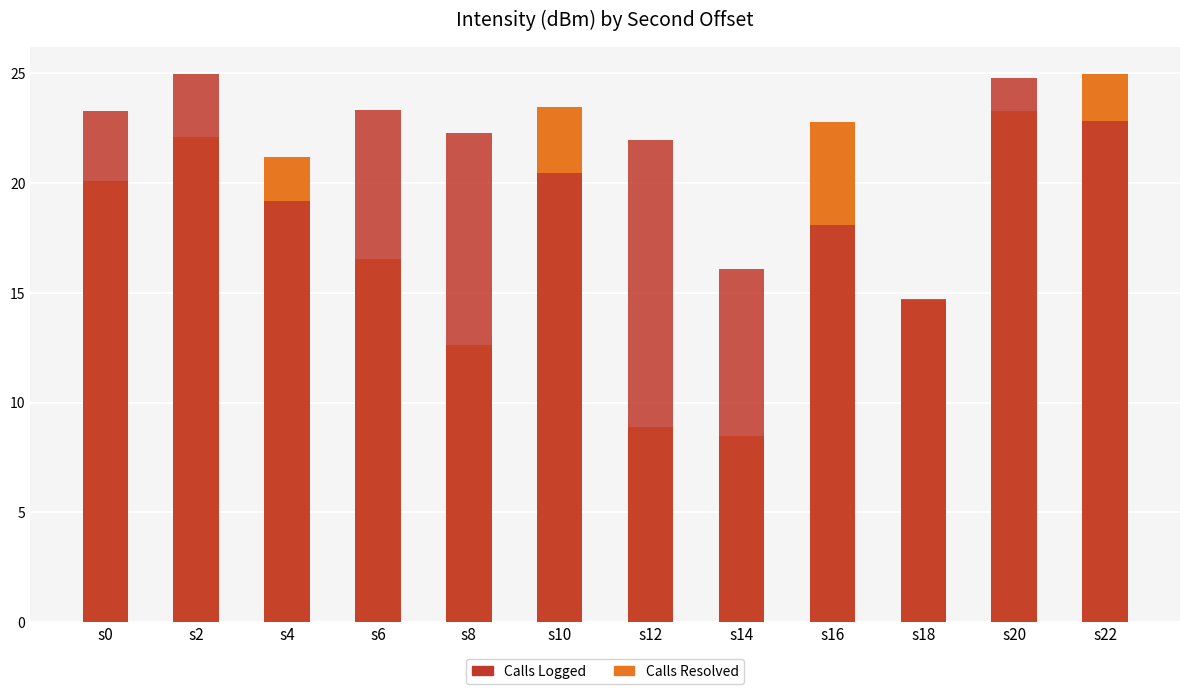

At which label does Calls Resolved first exceed 21?

s2